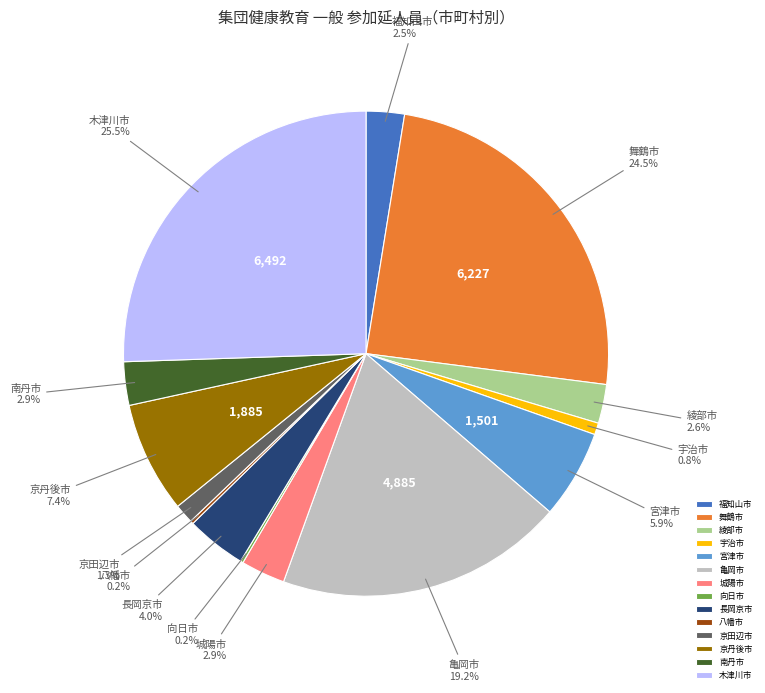

Does any single category account for the majority?

No